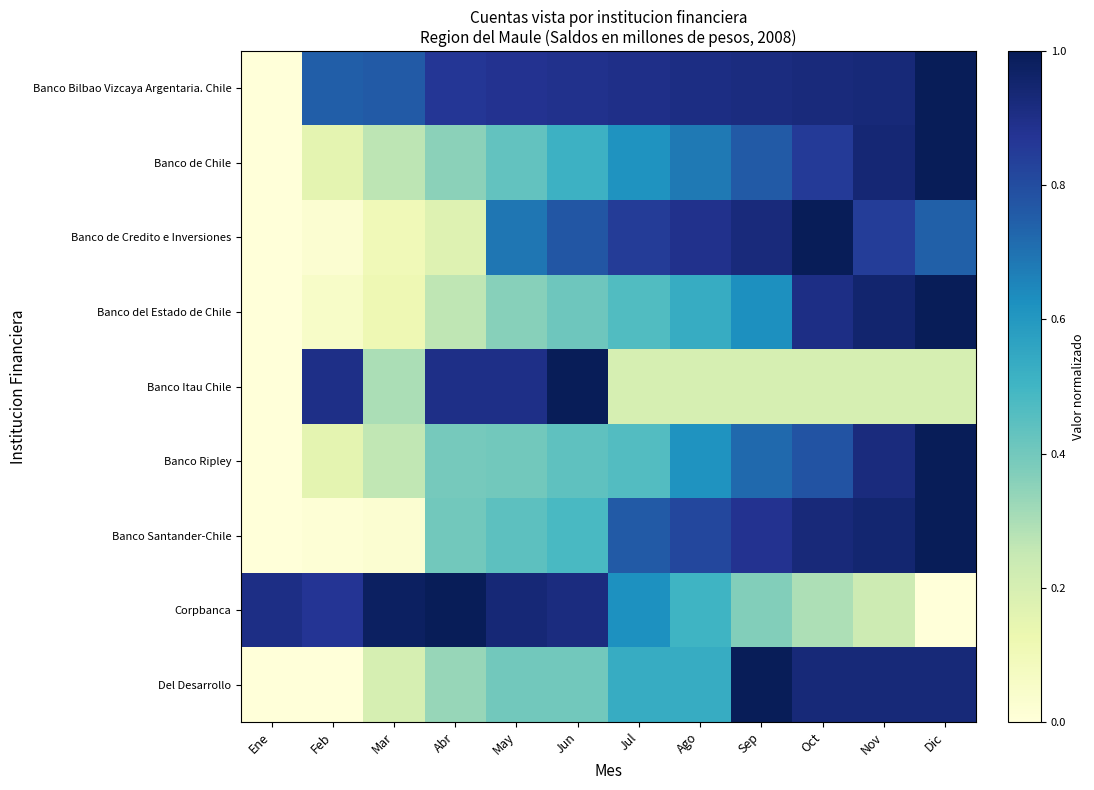

Reading right to left, transcribe all the data shown in this chart.

Banco Bilbao Vizcaya Argentaria. Chile: Dic=1.0	Nov=0.9	Oct=0.9	Sep=0.9	Ago=0.9	Jul=0.9	Jun=0.9	May=0.9	Abr=0.9	Mar=0.8	Feb=0.7	Ene=0.0
Banco de Chile: Dic=1.0	Nov=0.9	Oct=0.9	Sep=0.8	Ago=0.7	Jul=0.6	Jun=0.5	May=0.4	Abr=0.4	Mar=0.3	Feb=0.2	Ene=0.0
Banco de Credito e Inversiones: Dic=0.7	Nov=0.8	Oct=1.0	Sep=0.9	Ago=0.9	Jul=0.9	Jun=0.8	May=0.7	Abr=0.2	Mar=0.1	Feb=0.0	Ene=0.0
Banco del Estado de Chile: Dic=1.0	Nov=1.0	Oct=0.9	Sep=0.6	Ago=0.5	Jul=0.5	Jun=0.4	May=0.4	Abr=0.3	Mar=0.1	Feb=0.1	Ene=0.0
Banco Itau Chile: Dic=0.2	Nov=0.2	Oct=0.2	Sep=0.2	Ago=0.2	Jul=0.2	Jun=1.0	May=0.9	Abr=0.9	Mar=0.3	Feb=0.9	Ene=0.0
Banco Ripley: Dic=1.0	Nov=0.9	Oct=0.8	Sep=0.7	Ago=0.6	Jul=0.5	Jun=0.4	May=0.4	Abr=0.4	Mar=0.3	Feb=0.2	Ene=0.0
Banco Santander-Chile: Dic=1.0	Nov=0.9	Oct=0.9	Sep=0.9	Ago=0.8	Jul=0.8	Jun=0.5	May=0.4	Abr=0.4	Mar=0.0	Feb=0.0	Ene=0.0
Corpbanca: Dic=0.0	Nov=0.2	Oct=0.3	Sep=0.4	Ago=0.5	Jul=0.6	Jun=0.9	May=0.9	Abr=1.0	Mar=1.0	Feb=0.9	Ene=0.9
Del Desarrollo: Dic=0.9	Nov=0.9	Oct=0.9	Sep=1.0	Ago=0.5	Jul=0.5	Jun=0.4	May=0.4	Abr=0.3	Mar=0.2	Feb=0.0	Ene=0.0